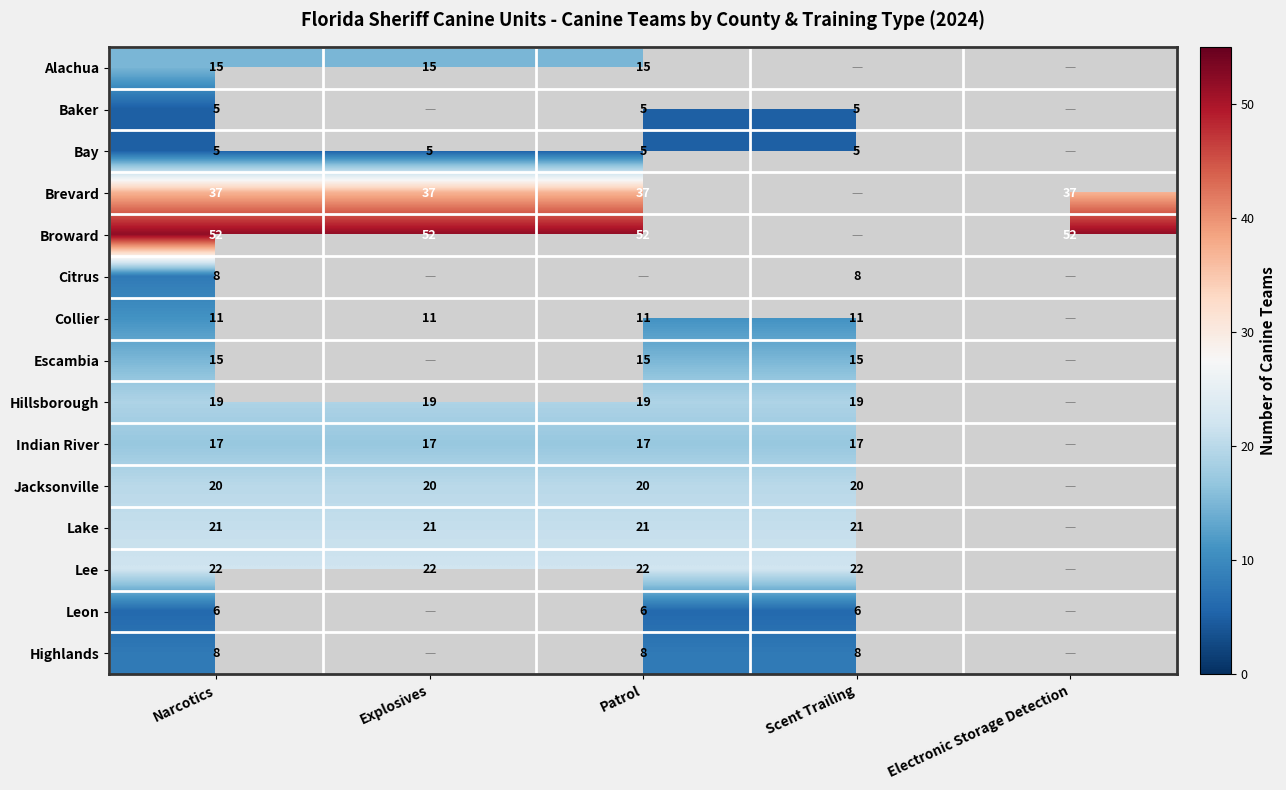

What is the sum of the Hillsborough values at Patrol and Narcotics?

38